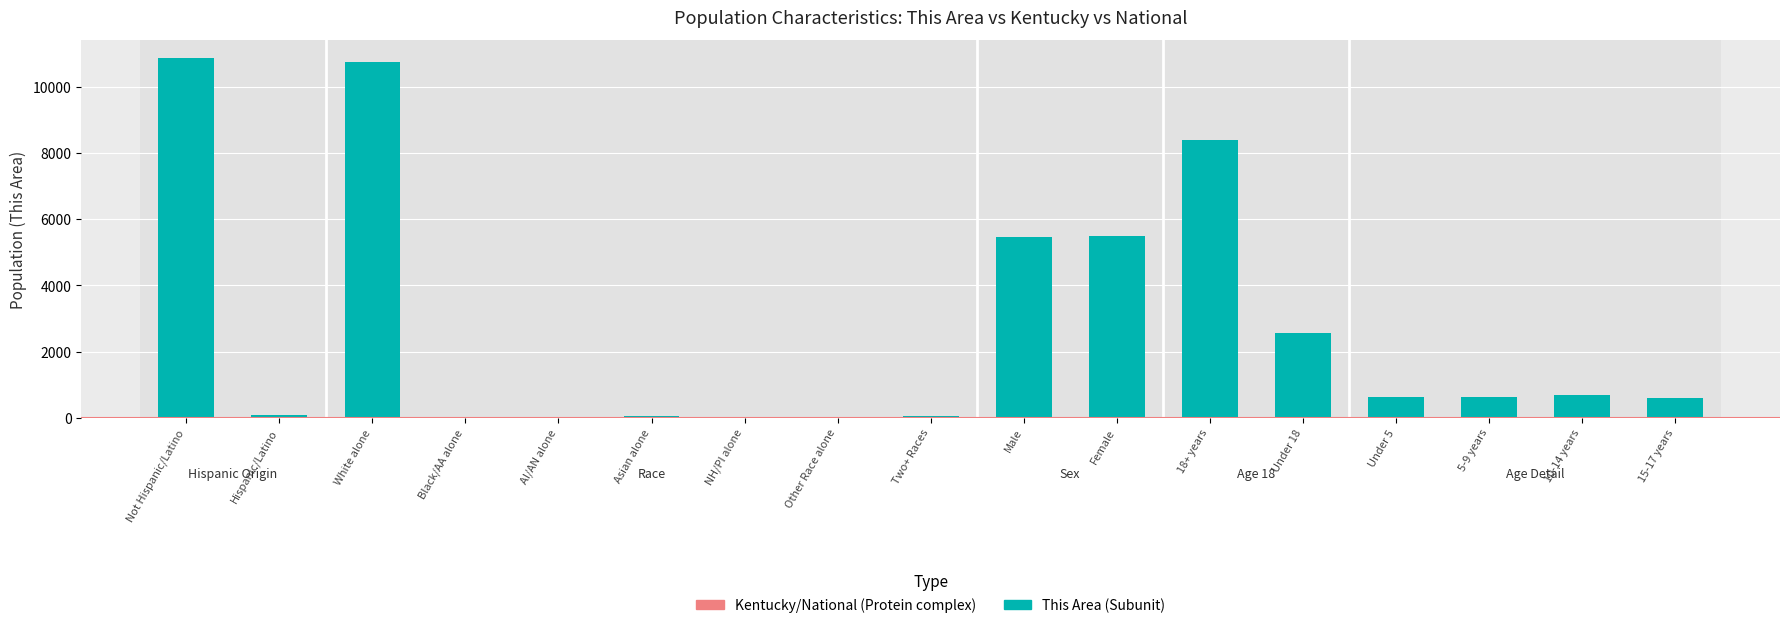

Are the bars grouped side by side (vs. stacked)?

No